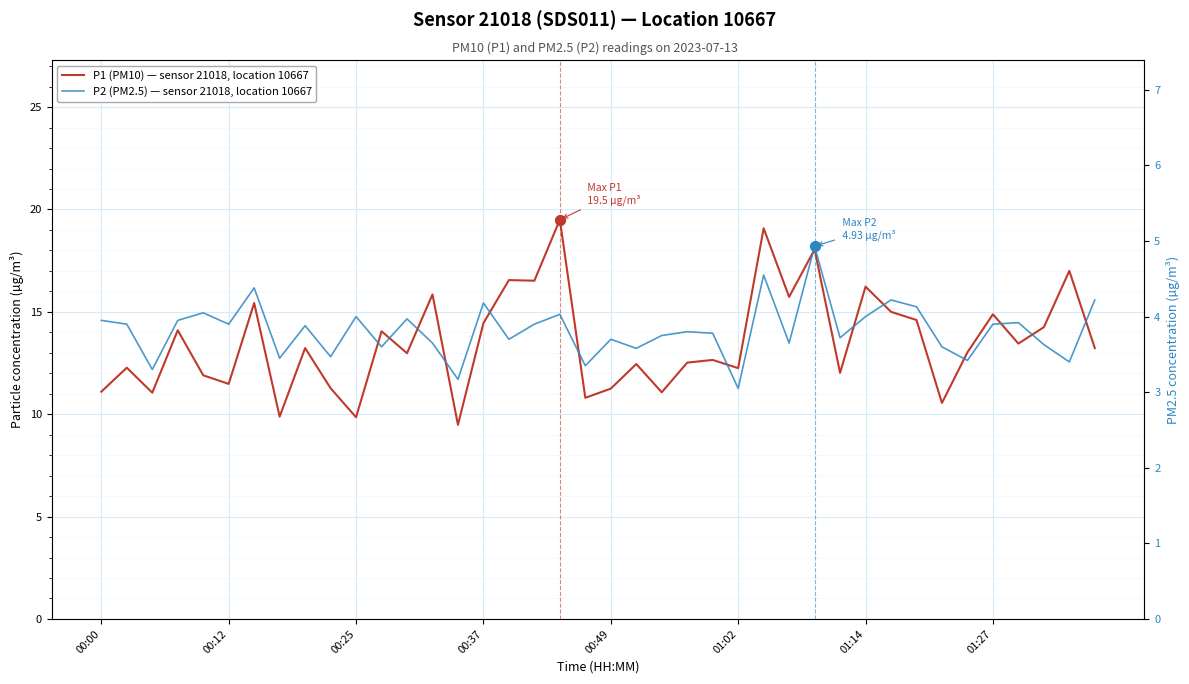

What are all the series names shown in the legend?

P1 (PM10) — sensor 21018, location 10667, P2 (PM2.5) — sensor 21018, location 10667